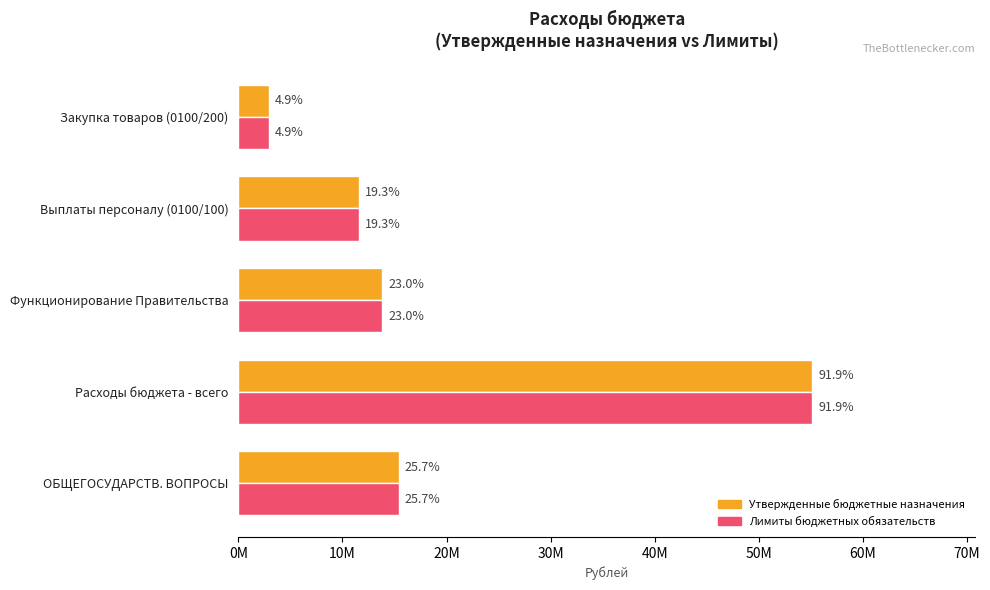

What are all the series names shown in the legend?

Утвержденные бюджетные назначения, Лимиты бюджетных обязательств